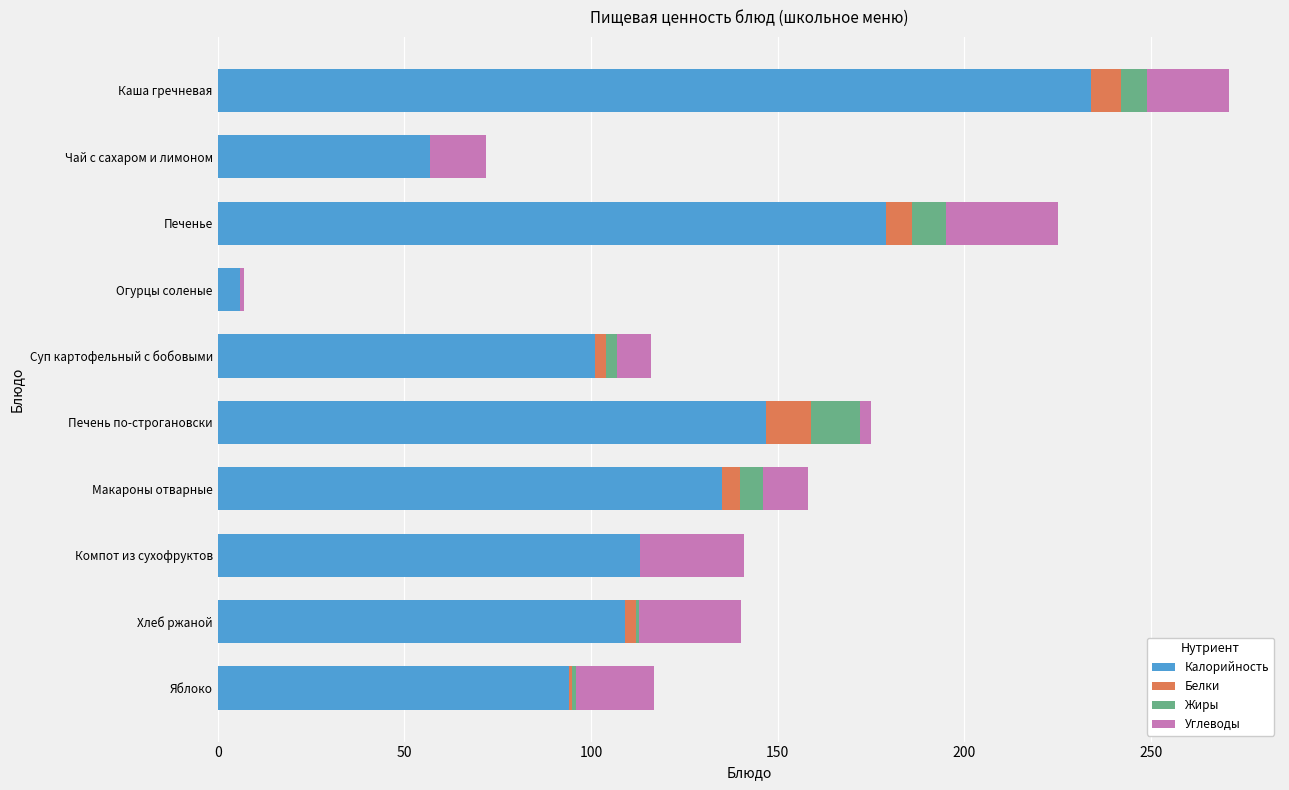

At which category is the sum across all series the highest?

Каша гречневая